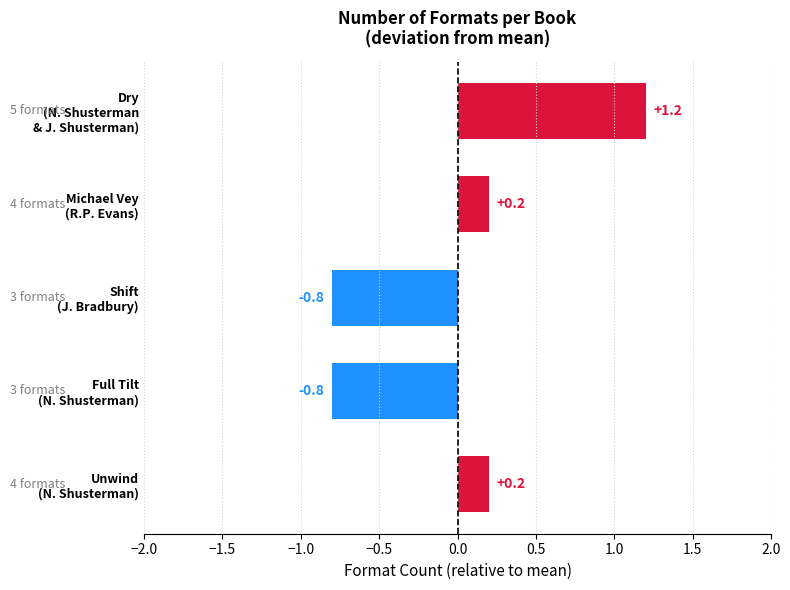

What is the maximum value shown in the chart?

1.2